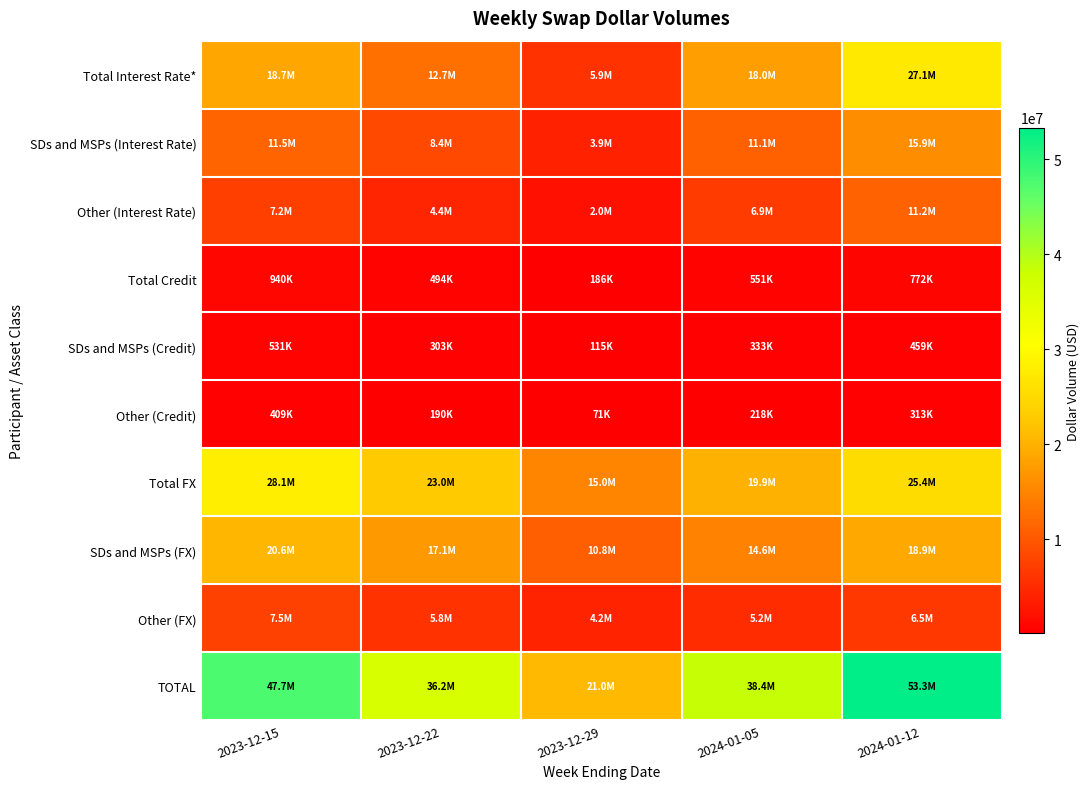

Which series has the largest total across all categories?

TOTAL